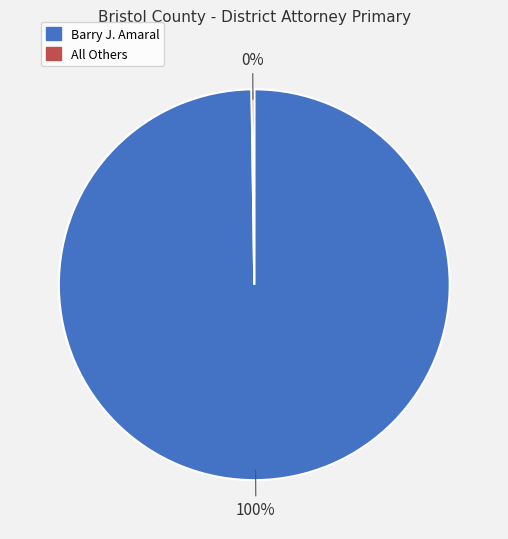

True or false: Barry J. Amaral accounts for 100% of the total.

True